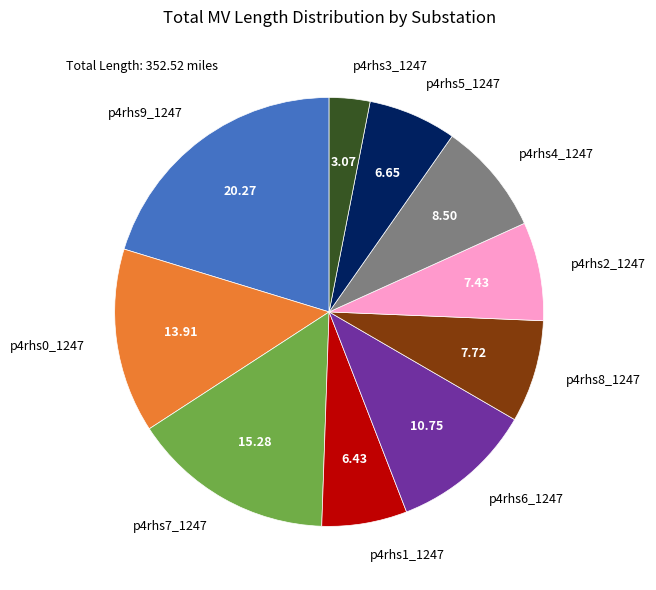

Which category has the biggest portion of the pie?

p4rhs9_1247